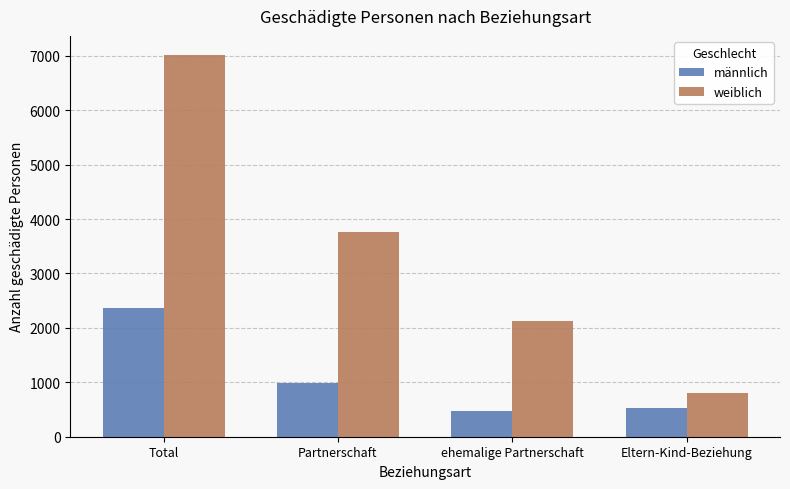

The männlich series shows 534 at Eltern-Kind-Beziehung. True or false?

True